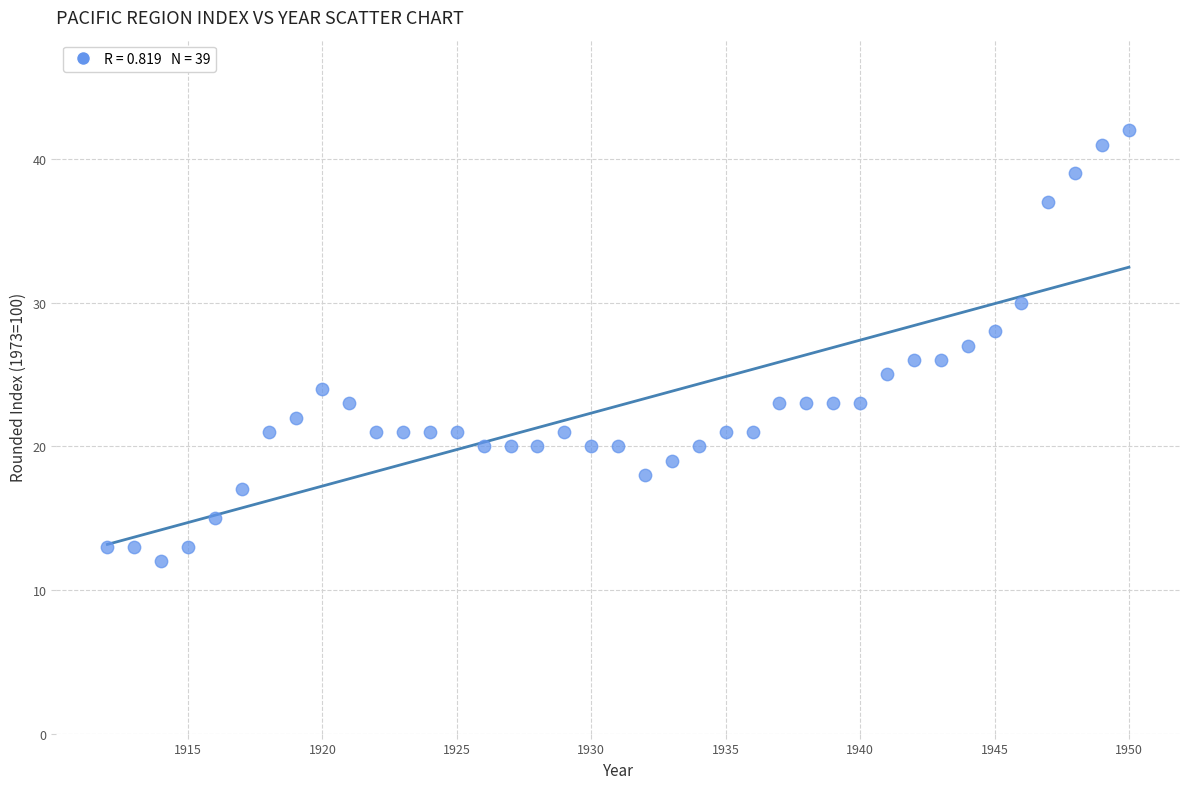

What is the range of Y values (max minus min)?

30